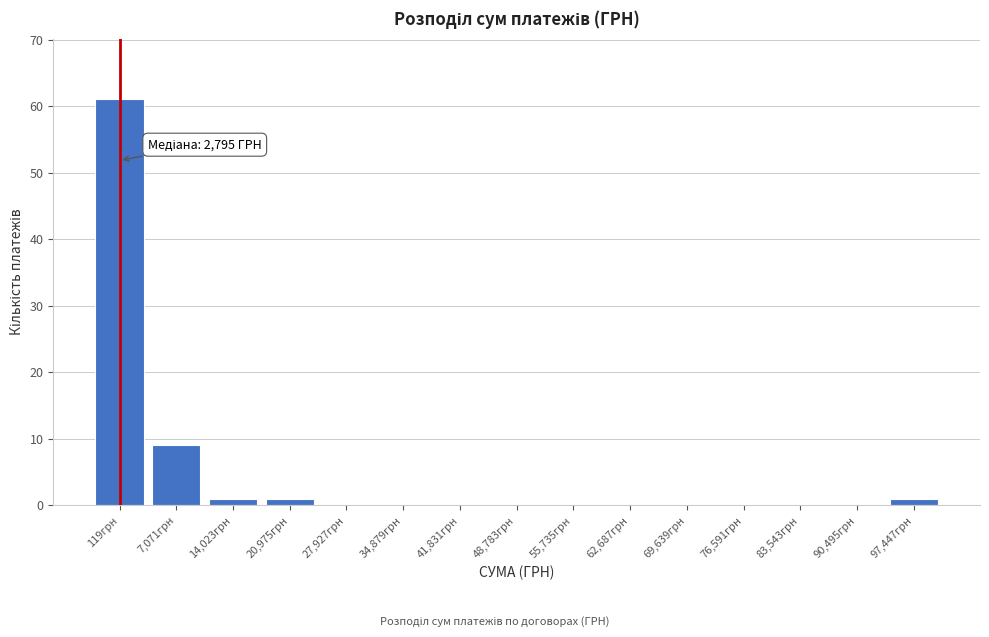

Reading left to right, transcribe all the data shown in this chart.

119грн=61	7,071грн=9	14,023грн=1	20,975грн=1	27,927грн=0	34,879грн=0	41,831грн=0	48,783грн=0	55,735грн=0	62,687грн=0	69,639грн=0	76,591грн=0	83,543грн=0	90,495грн=0	97,447грн=1